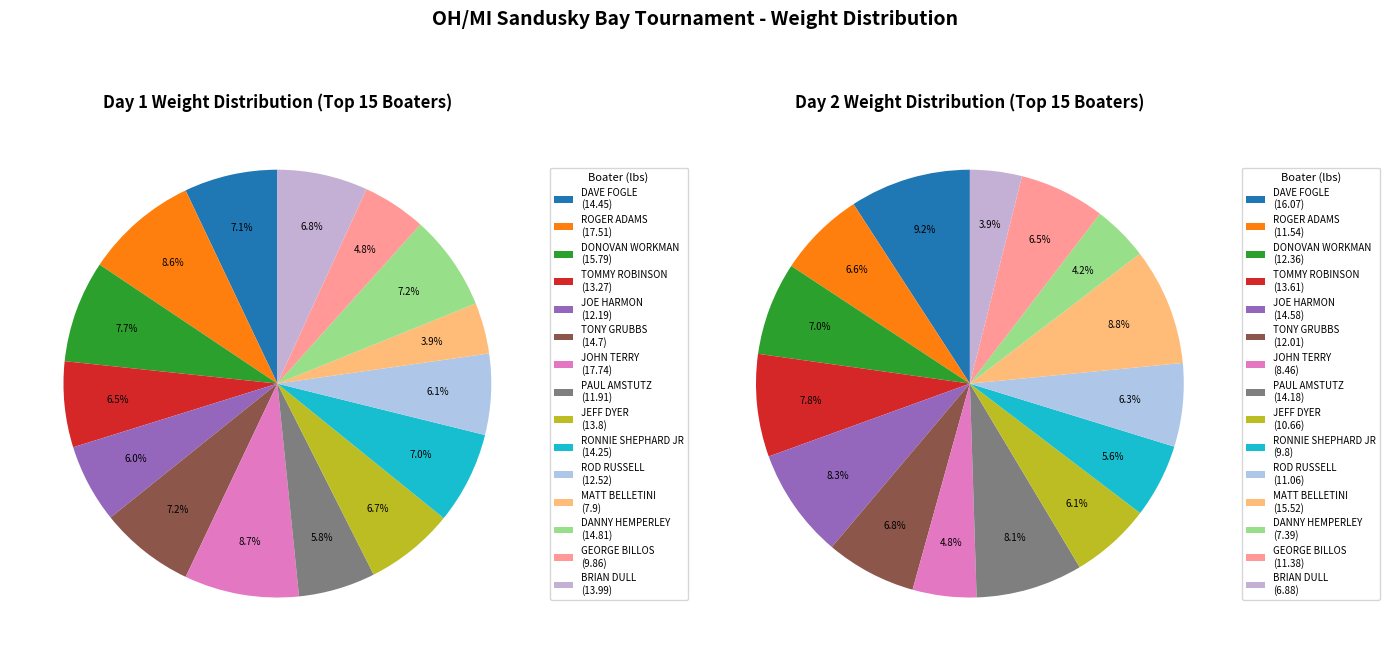

What percentage is the DAVE FOGLE slice, to the nearest percent?

7%